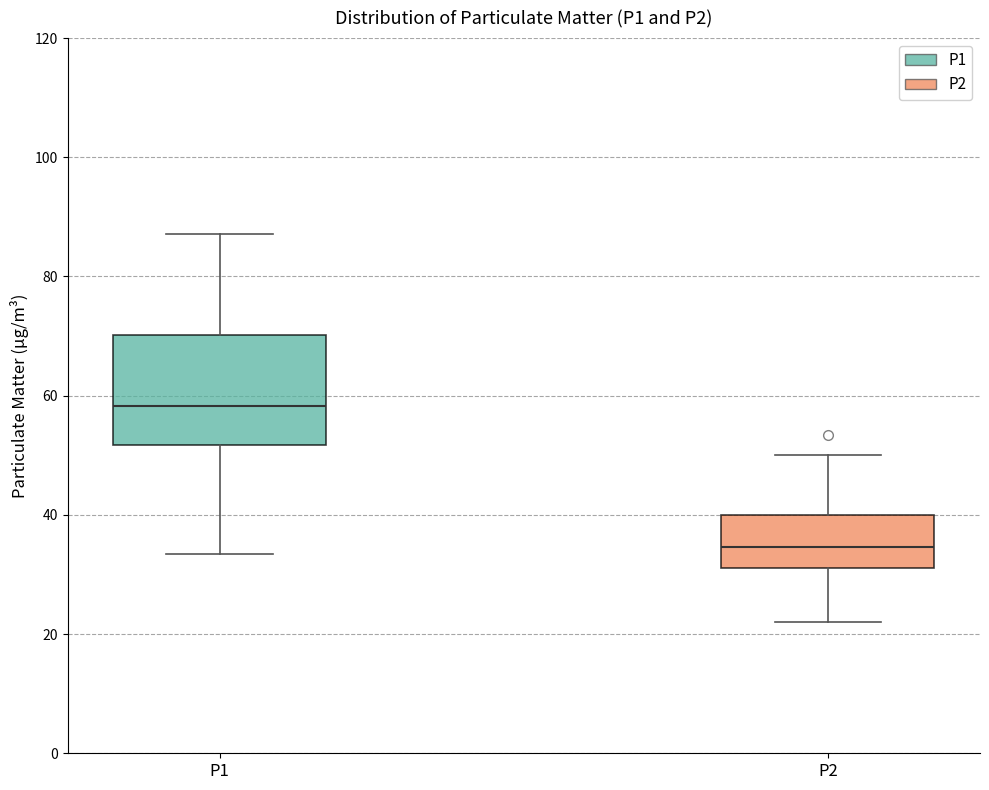

Which box's median line is the highest?

P1